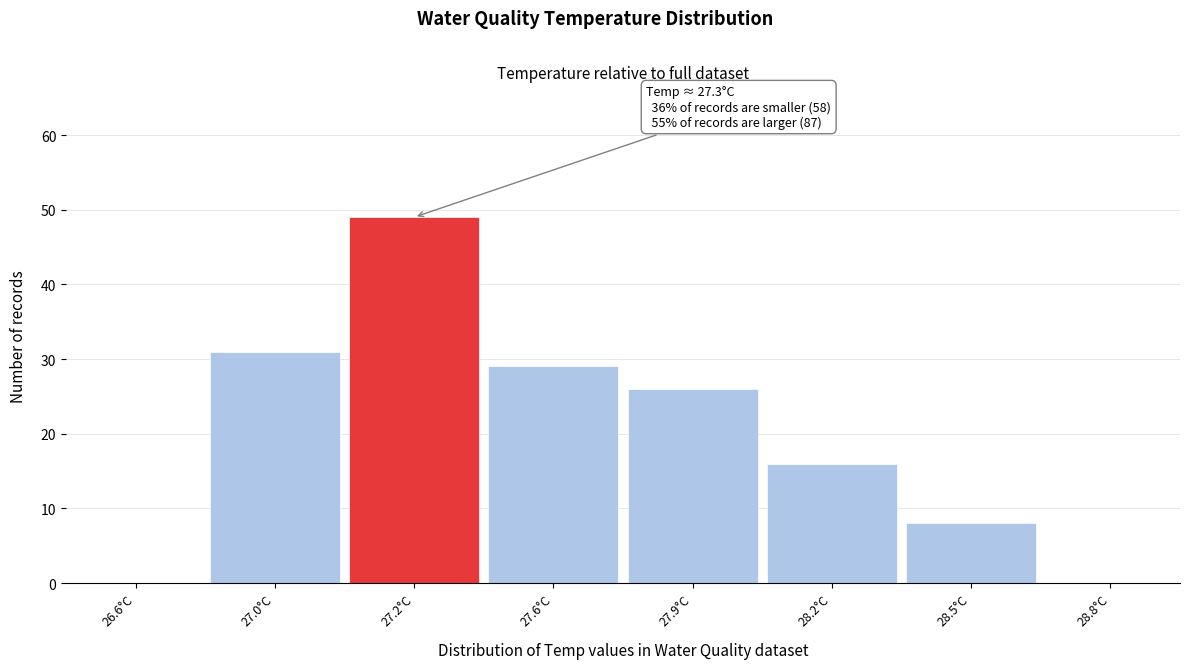

Reading left to right, list all the values displayed in this chart.

26.6°C=0	27.0°C=31	27.2°C=49	27.6°C=29	27.9°C=26	28.2°C=16	28.5°C=8	28.8°C=0